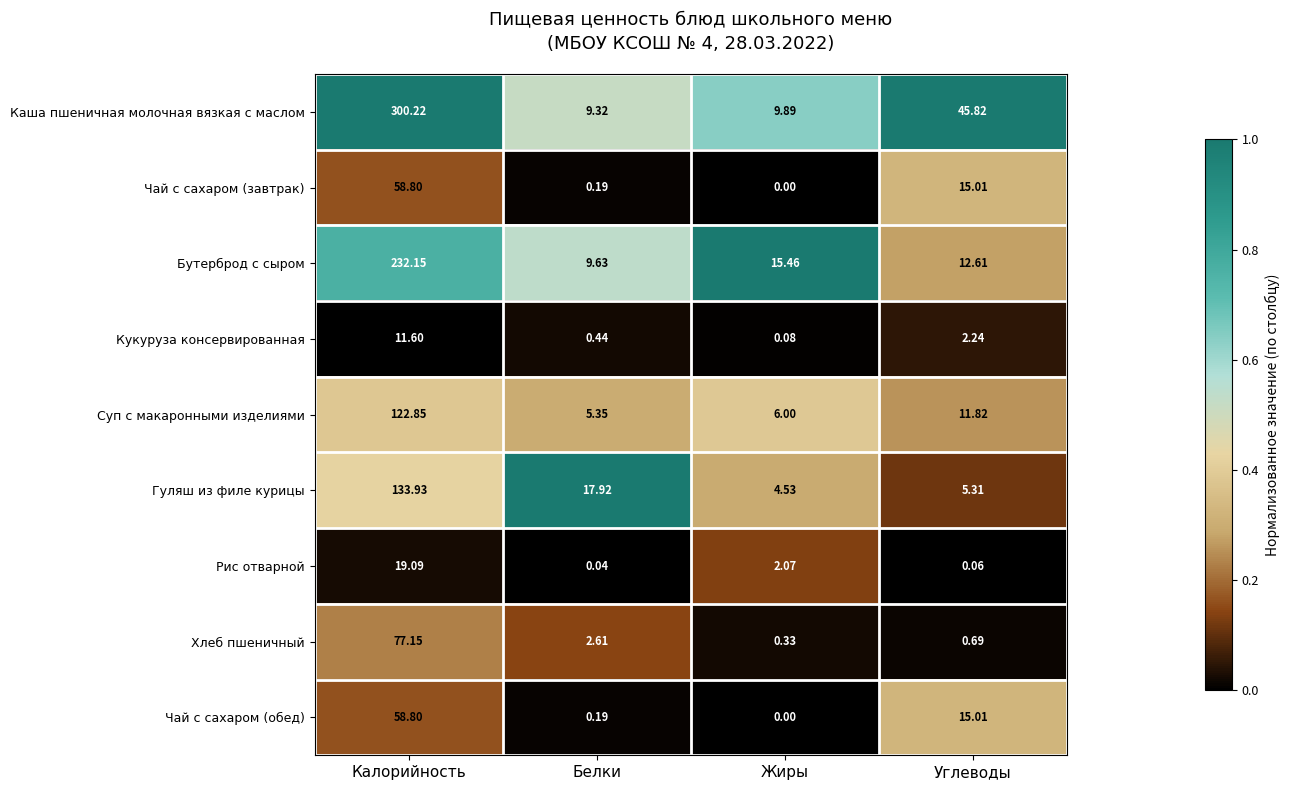

Which category has the highest value across all series?

Калорийность